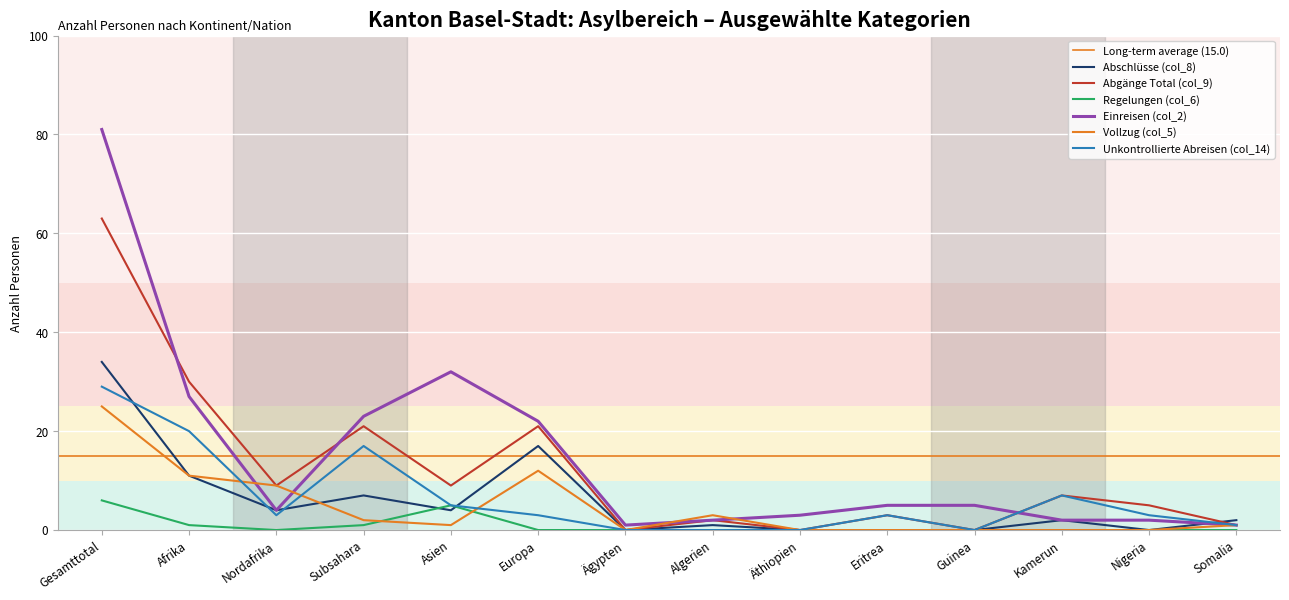

Which series has the largest range (max minus min)?

Einreisen (col_2)